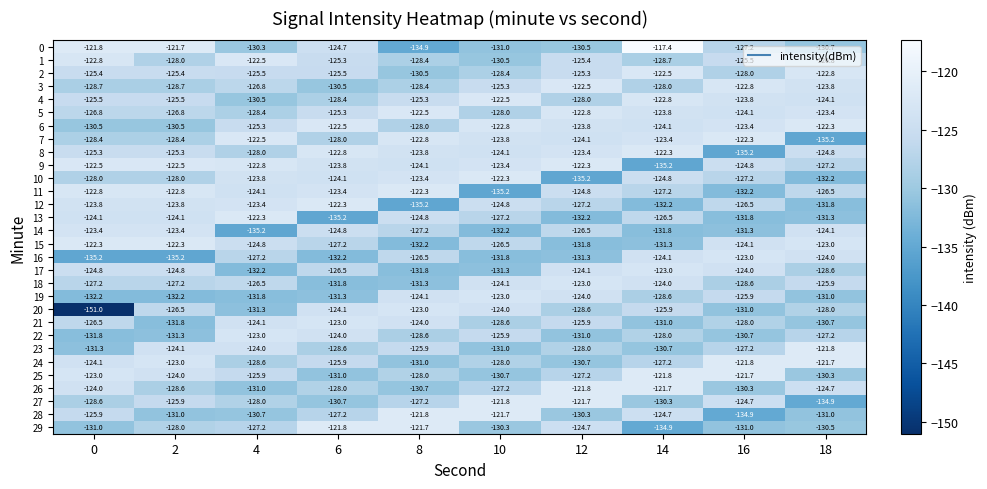

What is the minimum value for 22?

-131.8